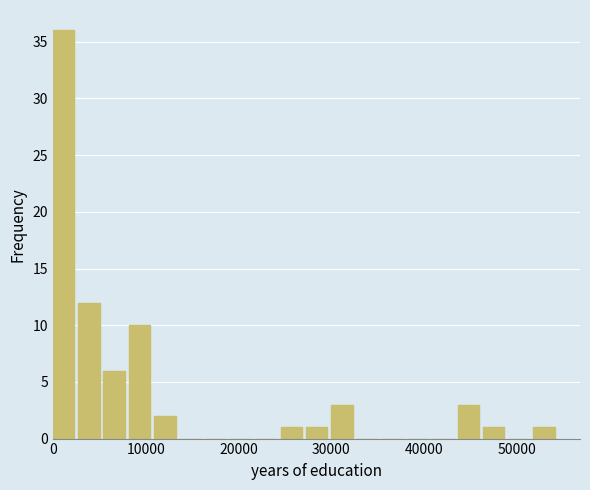

Read against the x-axis, roughly where is the centre of the tallest bar?

1000